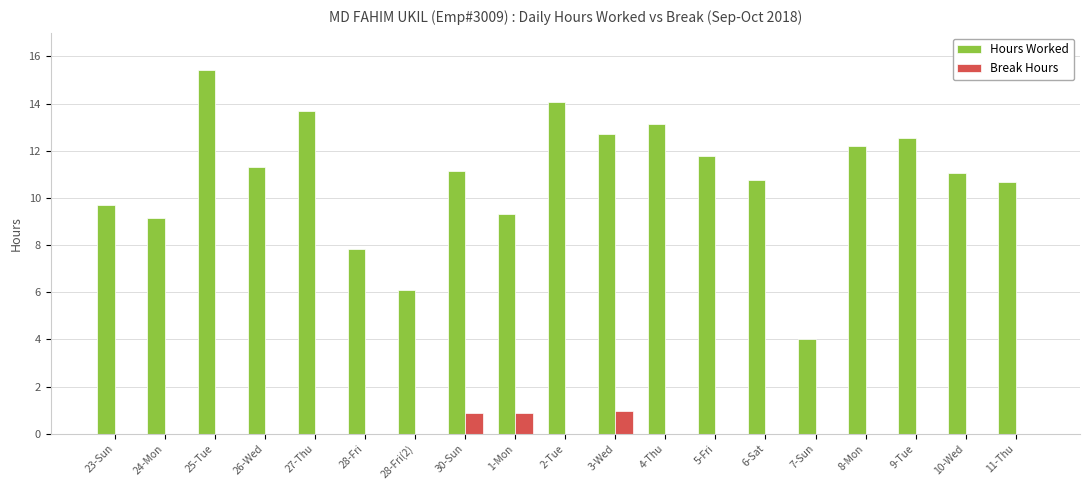

Where does the Hours Worked series first go above 11?

25-Tue